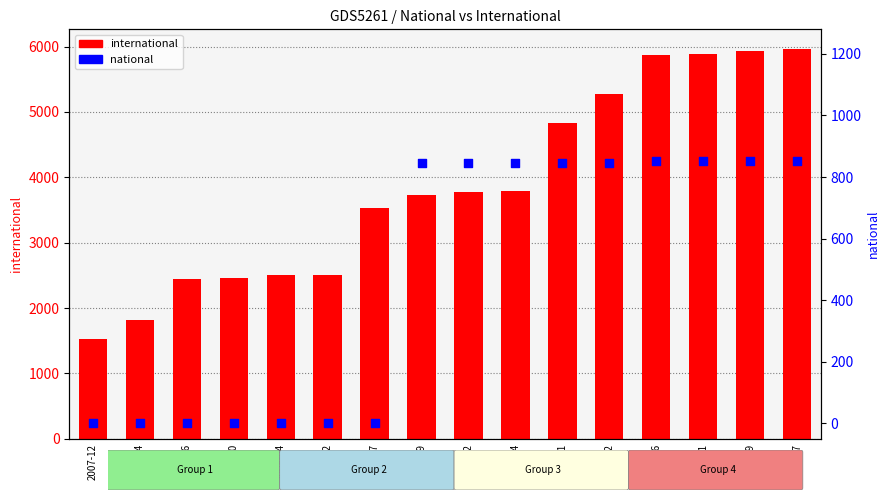

At how many categories does at least one series exceed 4563?

6